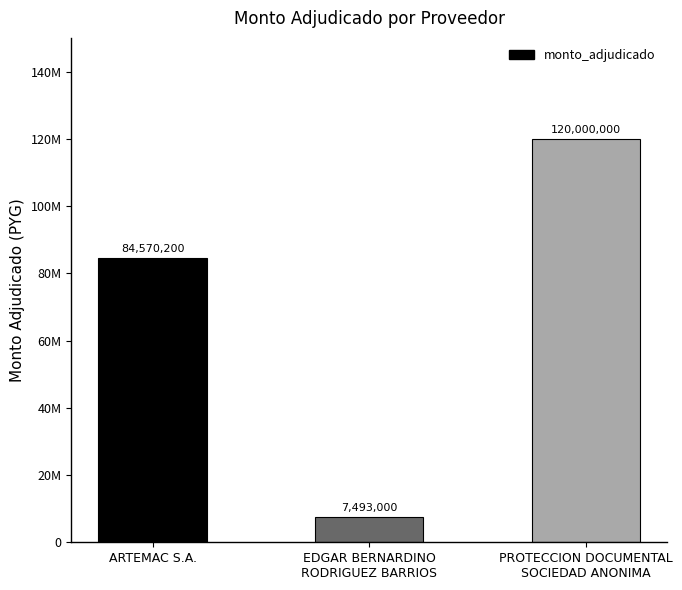

Reading left to right, extract all data points from this chart.

ARTEMAC S.A.=84570200	EDGAR BERNARDINO
RODRIGUEZ BARRIOS=7493000	PROTECCION DOCUMENTAL
SOCIEDAD ANONIMA=120000000